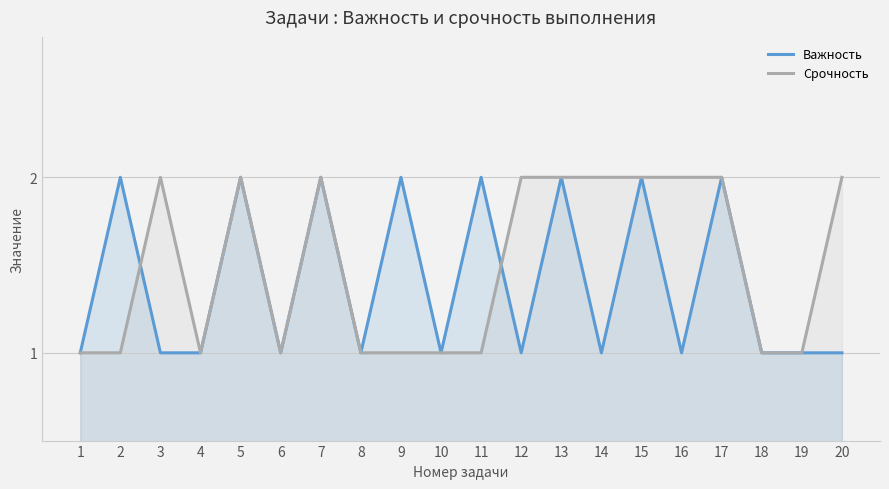

True or false: Срочность has a value of 3 at 5.

False